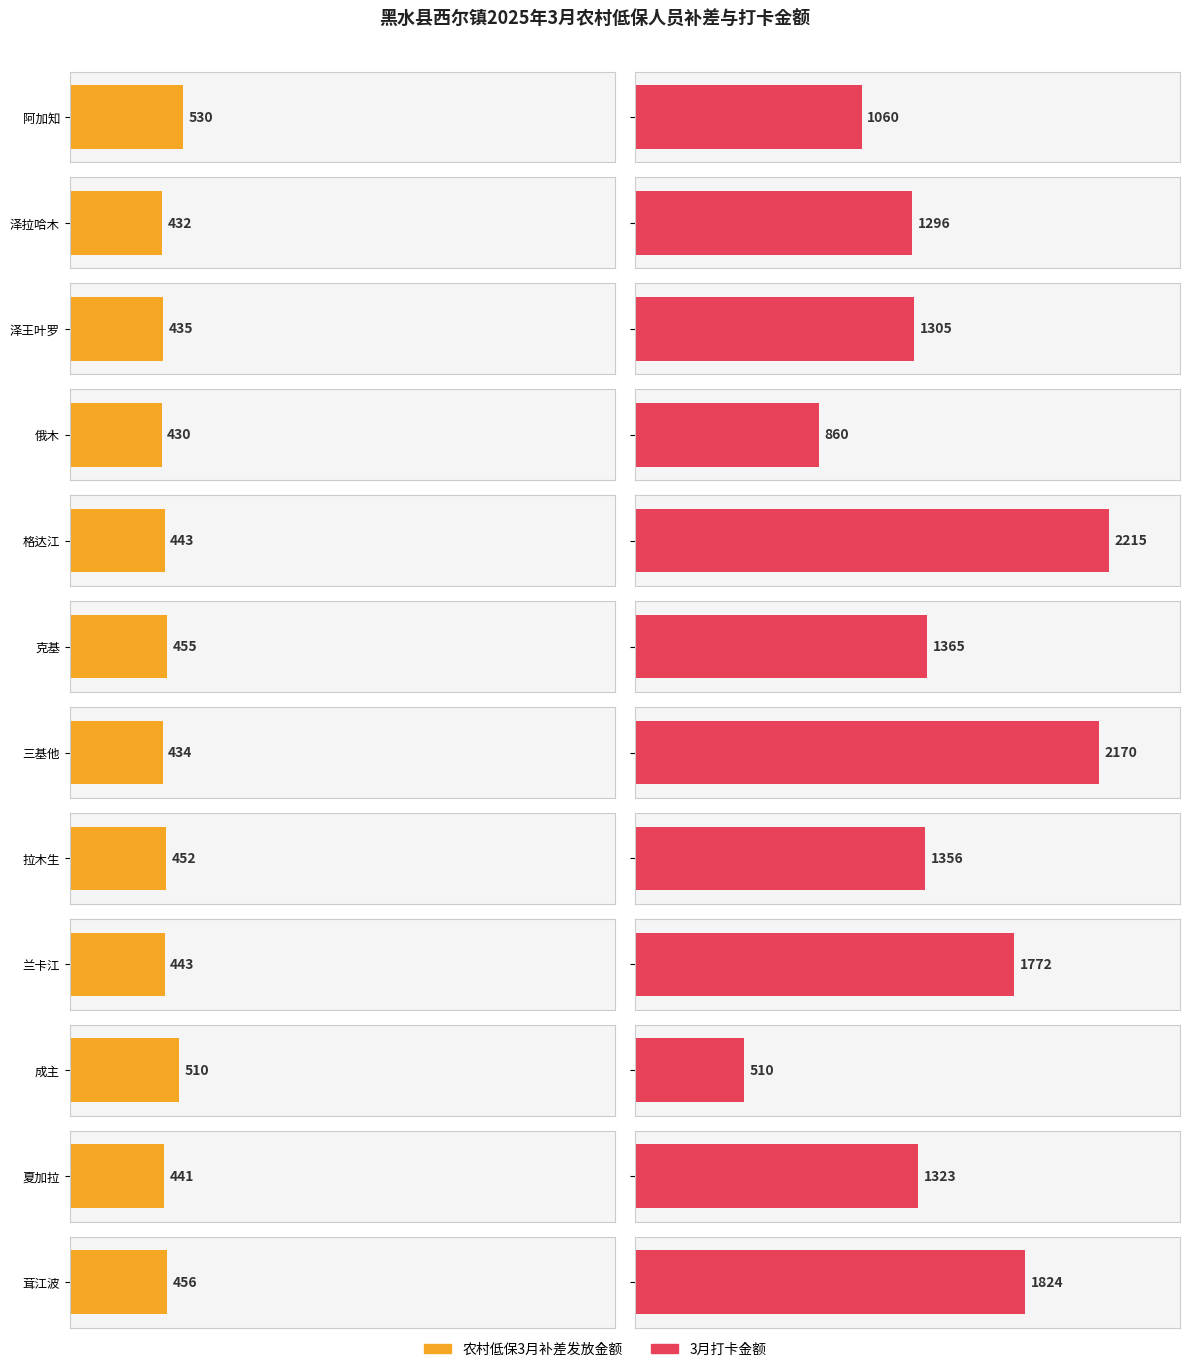

Are the bars horizontal?

Yes